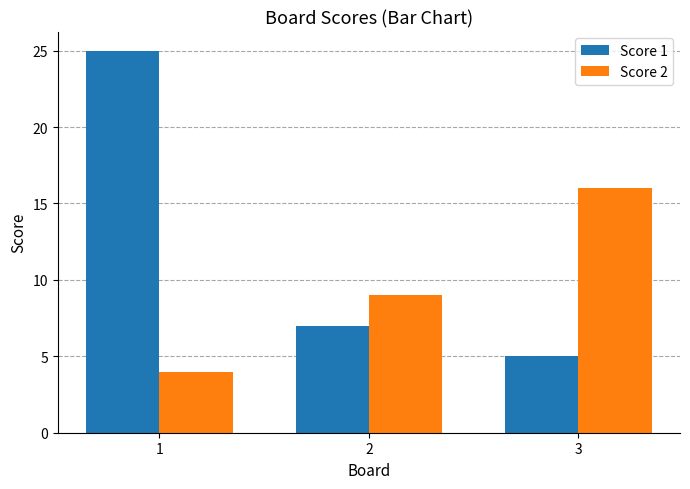

Which series has the widest spread of values?

Score 1